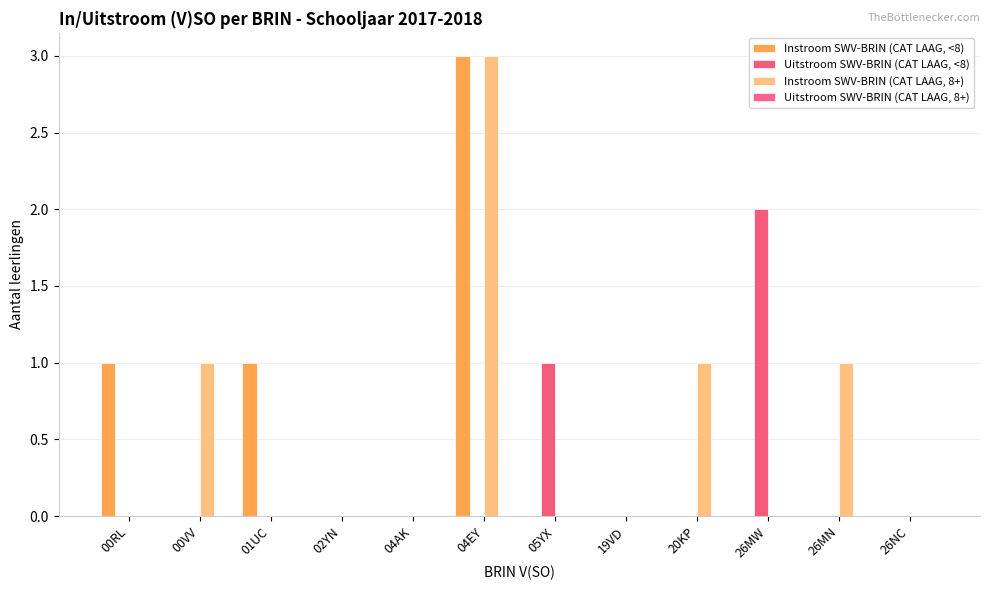

How many series are shown in this chart?

3